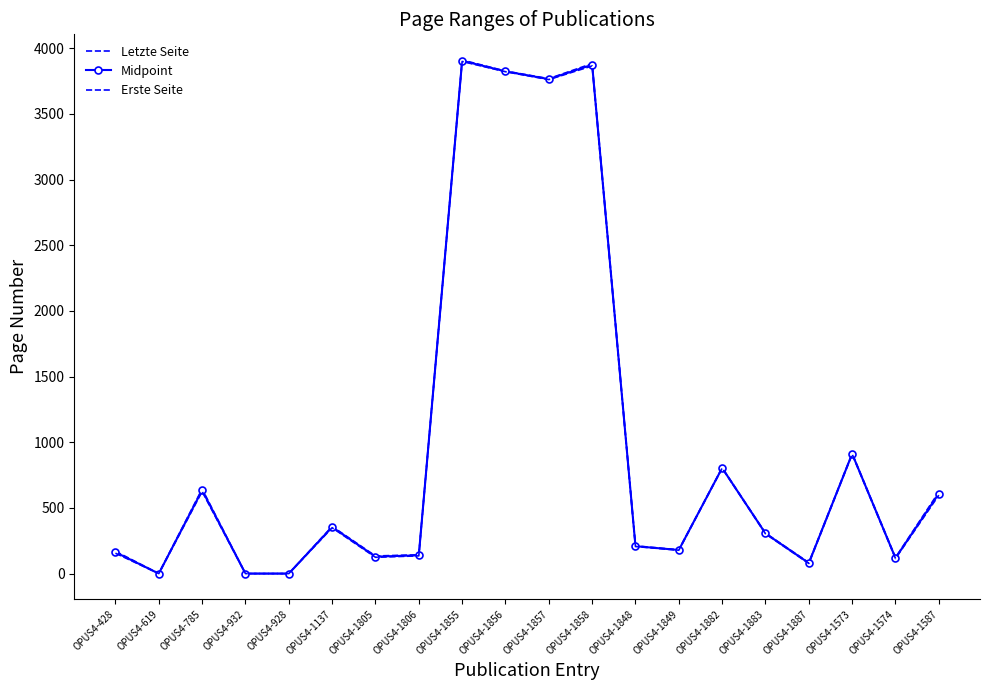

How many data points in Letzte Seite are above 308?

9